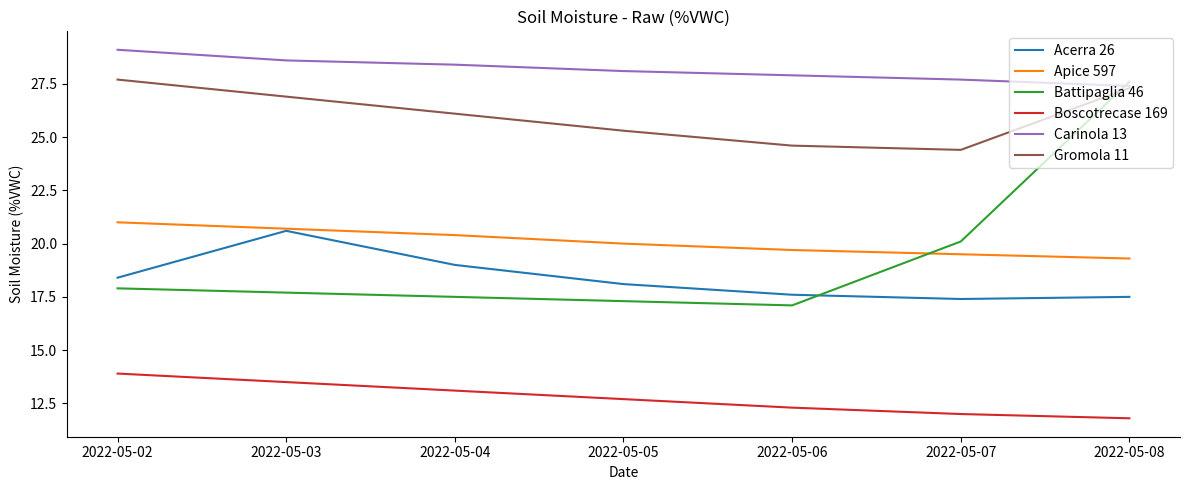

What is the sum of the Carinola 13 values at 2022-05-03 and 2022-05-08?

56.0